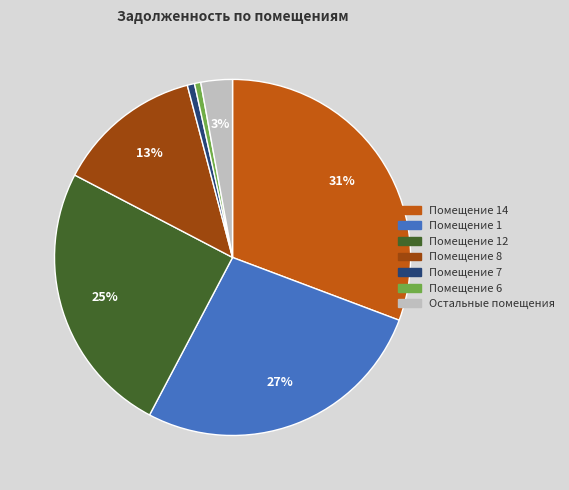

Count the number of slices in the pie.

7